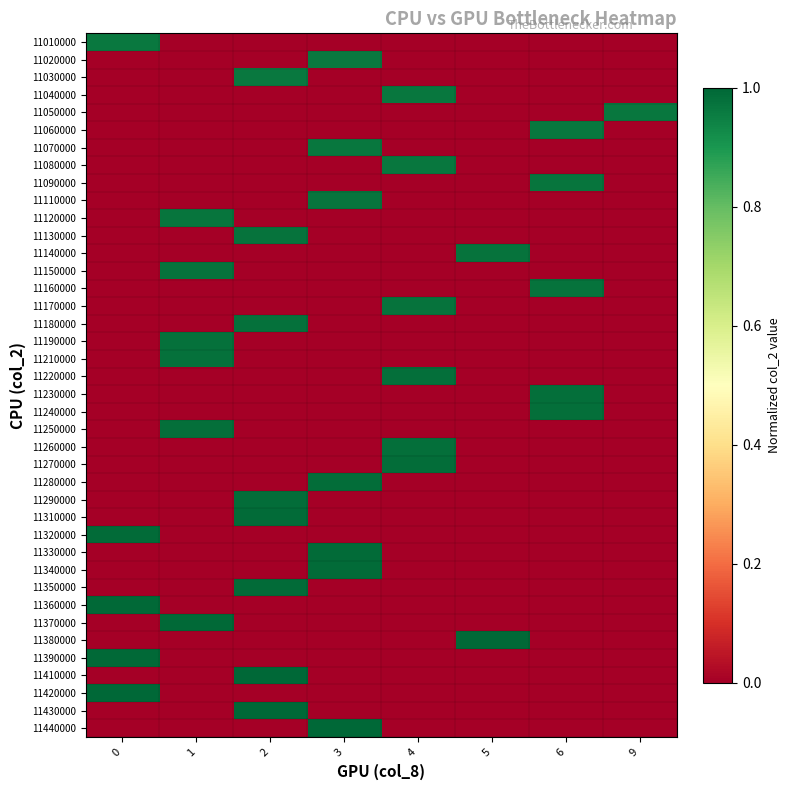

Reading left to right, transcribe all the data shown in this chart.

11010000: 0=1.0	1=0.0	2=0.0	3=0.0	4=0.0	5=0.0	6=0.0	9=0.0
11020000: 0=0.0	1=0.0	2=0.0	3=1.0	4=0.0	5=0.0	6=0.0	9=0.0
11030000: 0=0.0	1=0.0	2=1.0	3=0.0	4=0.0	5=0.0	6=0.0	9=0.0
11040000: 0=0.0	1=0.0	2=0.0	3=0.0	4=1.0	5=0.0	6=0.0	9=0.0
11050000: 0=0.0	1=0.0	2=0.0	3=0.0	4=0.0	5=0.0	6=0.0	9=1.0
11060000: 0=0.0	1=0.0	2=0.0	3=0.0	4=0.0	5=0.0	6=1.0	9=0.0
11070000: 0=0.0	1=0.0	2=0.0	3=1.0	4=0.0	5=0.0	6=0.0	9=0.0
11080000: 0=0.0	1=0.0	2=0.0	3=0.0	4=1.0	5=0.0	6=0.0	9=0.0
11090000: 0=0.0	1=0.0	2=0.0	3=0.0	4=0.0	5=0.0	6=1.0	9=0.0
11110000: 0=0.0	1=0.0	2=0.0	3=1.0	4=0.0	5=0.0	6=0.0	9=0.0
11120000: 0=0.0	1=1.0	2=0.0	3=0.0	4=0.0	5=0.0	6=0.0	9=0.0
11130000: 0=0.0	1=0.0	2=1.0	3=0.0	4=0.0	5=0.0	6=0.0	9=0.0
11140000: 0=0.0	1=0.0	2=0.0	3=0.0	4=0.0	5=1.0	6=0.0	9=0.0
11150000: 0=0.0	1=1.0	2=0.0	3=0.0	4=0.0	5=0.0	6=0.0	9=0.0
11160000: 0=0.0	1=0.0	2=0.0	3=0.0	4=0.0	5=0.0	6=1.0	9=0.0
11170000: 0=0.0	1=0.0	2=0.0	3=0.0	4=1.0	5=0.0	6=0.0	9=0.0
11180000: 0=0.0	1=0.0	2=1.0	3=0.0	4=0.0	5=0.0	6=0.0	9=0.0
11190000: 0=0.0	1=1.0	2=0.0	3=0.0	4=0.0	5=0.0	6=0.0	9=0.0
11210000: 0=0.0	1=1.0	2=0.0	3=0.0	4=0.0	5=0.0	6=0.0	9=0.0
11220000: 0=0.0	1=0.0	2=0.0	3=0.0	4=1.0	5=0.0	6=0.0	9=0.0
11230000: 0=0.0	1=0.0	2=0.0	3=0.0	4=0.0	5=0.0	6=1.0	9=0.0
11240000: 0=0.0	1=0.0	2=0.0	3=0.0	4=0.0	5=0.0	6=1.0	9=0.0
11250000: 0=0.0	1=1.0	2=0.0	3=0.0	4=0.0	5=0.0	6=0.0	9=0.0
11260000: 0=0.0	1=0.0	2=0.0	3=0.0	4=1.0	5=0.0	6=0.0	9=0.0
11270000: 0=0.0	1=0.0	2=0.0	3=0.0	4=1.0	5=0.0	6=0.0	9=0.0
11280000: 0=0.0	1=0.0	2=0.0	3=1.0	4=0.0	5=0.0	6=0.0	9=0.0
11290000: 0=0.0	1=0.0	2=1.0	3=0.0	4=0.0	5=0.0	6=0.0	9=0.0
11310000: 0=0.0	1=0.0	2=1.0	3=0.0	4=0.0	5=0.0	6=0.0	9=0.0
11320000: 0=1.0	1=0.0	2=0.0	3=0.0	4=0.0	5=0.0	6=0.0	9=0.0
11330000: 0=0.0	1=0.0	2=0.0	3=1.0	4=0.0	5=0.0	6=0.0	9=0.0
11340000: 0=0.0	1=0.0	2=0.0	3=1.0	4=0.0	5=0.0	6=0.0	9=0.0
11350000: 0=0.0	1=0.0	2=1.0	3=0.0	4=0.0	5=0.0	6=0.0	9=0.0
11360000: 0=1.0	1=0.0	2=0.0	3=0.0	4=0.0	5=0.0	6=0.0	9=0.0
11370000: 0=0.0	1=1.0	2=0.0	3=0.0	4=0.0	5=0.0	6=0.0	9=0.0
11380000: 0=0.0	1=0.0	2=0.0	3=0.0	4=0.0	5=1.0	6=0.0	9=0.0
11390000: 0=1.0	1=0.0	2=0.0	3=0.0	4=0.0	5=0.0	6=0.0	9=0.0
11410000: 0=0.0	1=0.0	2=1.0	3=0.0	4=0.0	5=0.0	6=0.0	9=0.0
11420000: 0=1.0	1=0.0	2=0.0	3=0.0	4=0.0	5=0.0	6=0.0	9=0.0
11430000: 0=0.0	1=0.0	2=1.0	3=0.0	4=0.0	5=0.0	6=0.0	9=0.0
11440000: 0=0.0	1=0.0	2=0.0	3=1.0	4=0.0	5=0.0	6=0.0	9=0.0